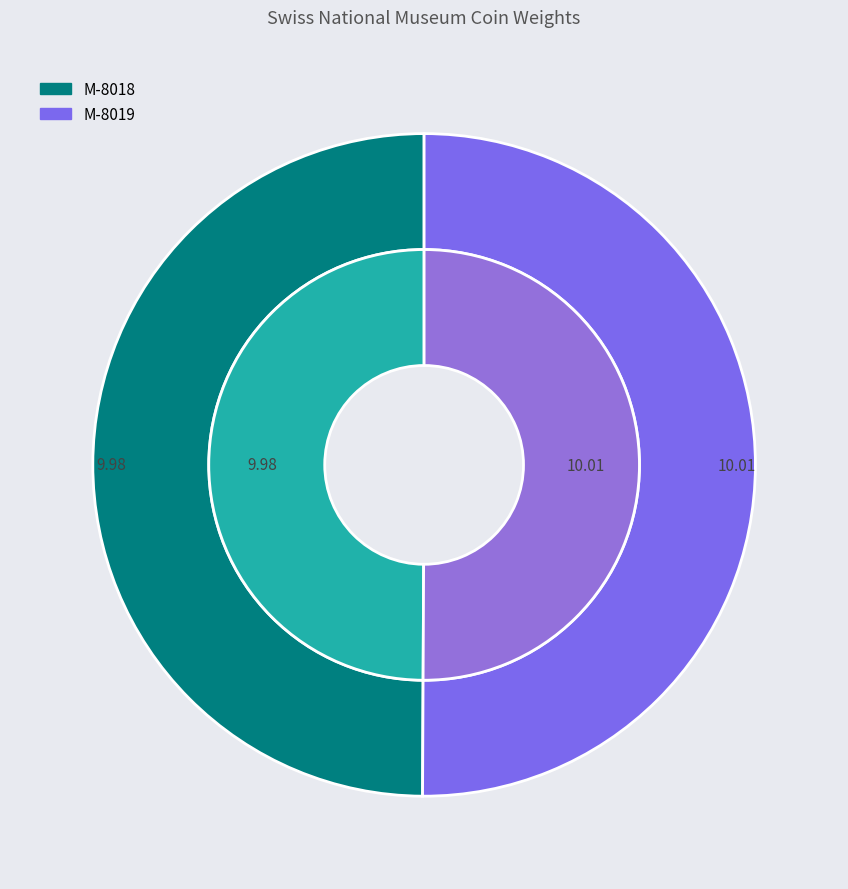

Does M-8018 account for over 50% of the chart?

No